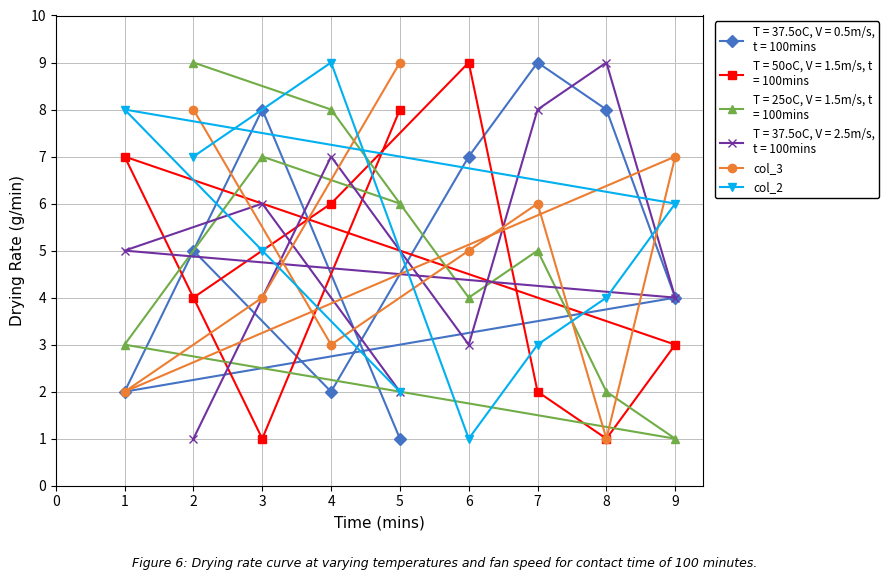

What is the maximum value shown in the chart?

9